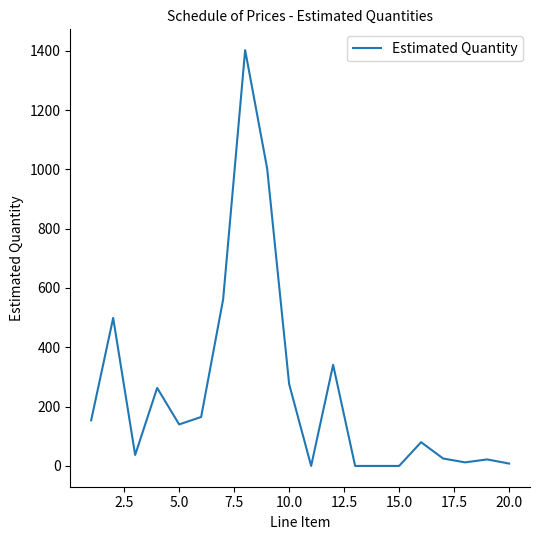

What is the difference between the maximum and minimum values?

1402